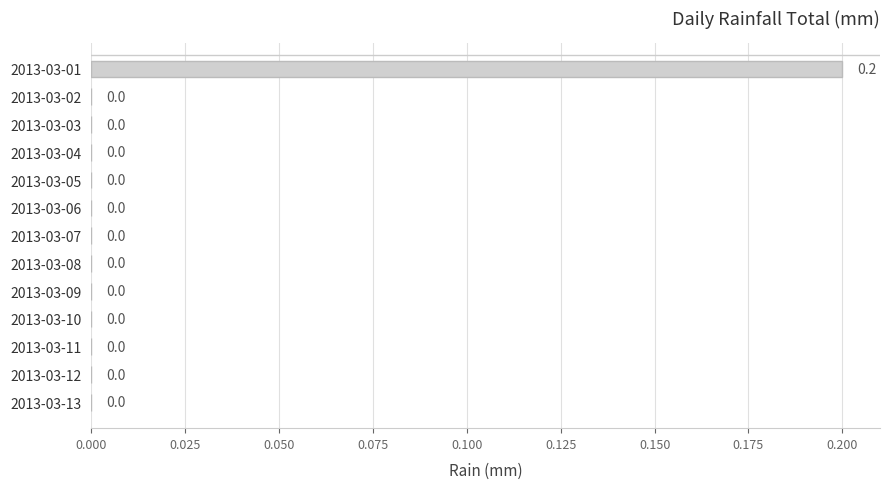

What is the greatest value displayed?

0.2